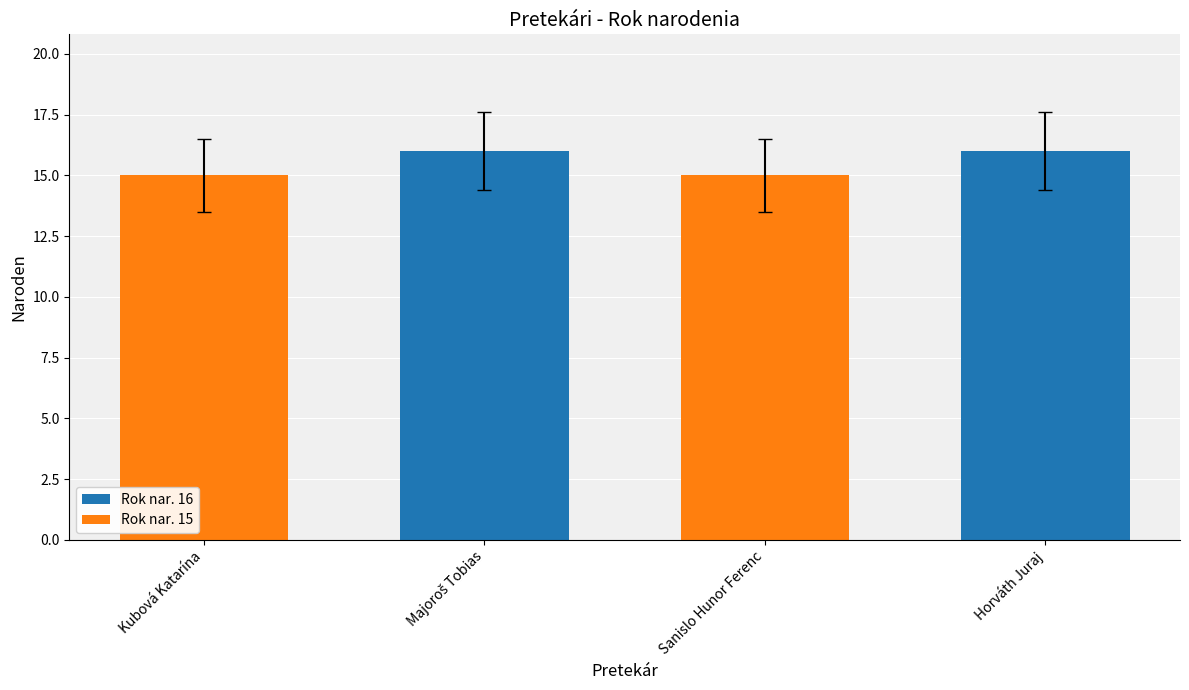

Are the bars grouped side by side (vs. stacked)?

No